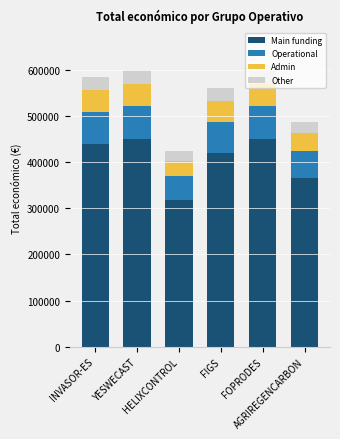

What are all the series names shown in the legend?

Main funding, Operational, Admin, Other